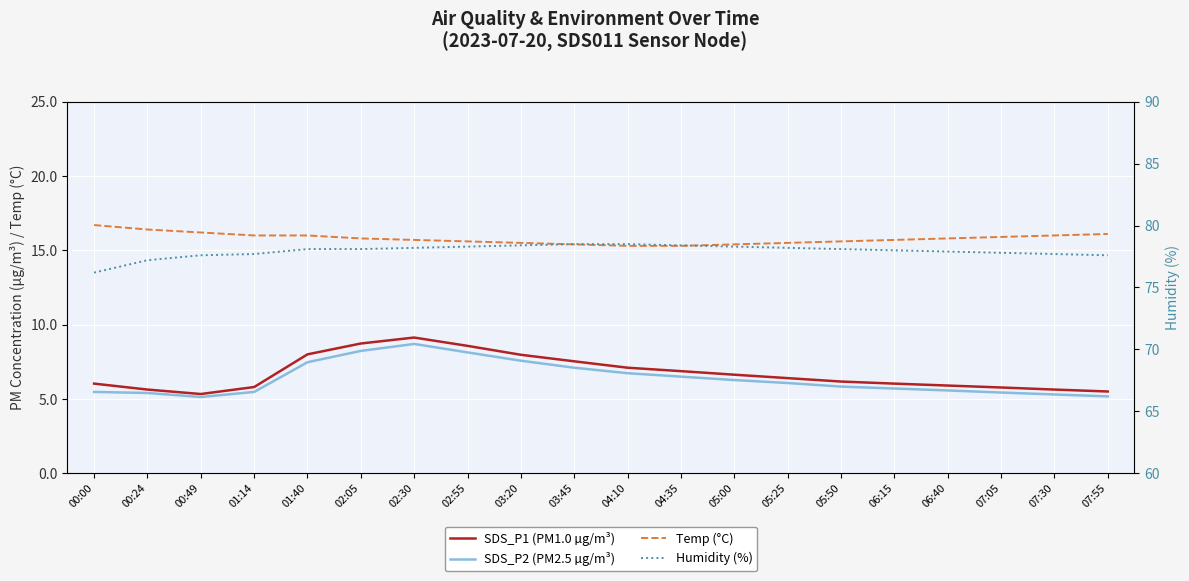

How many lines are shown in the chart?

4